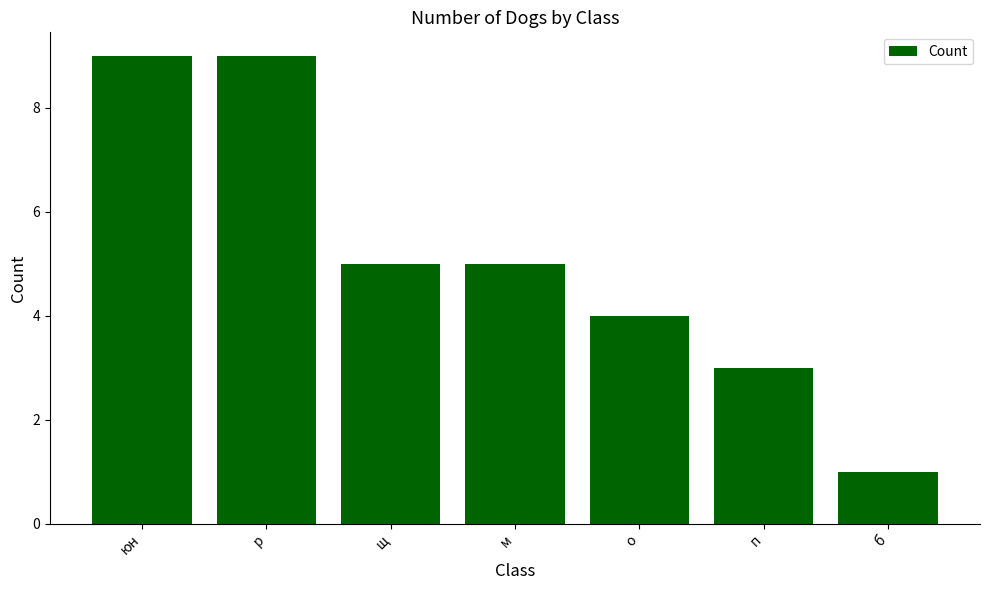

What is the sum of the values at р and щ?

14